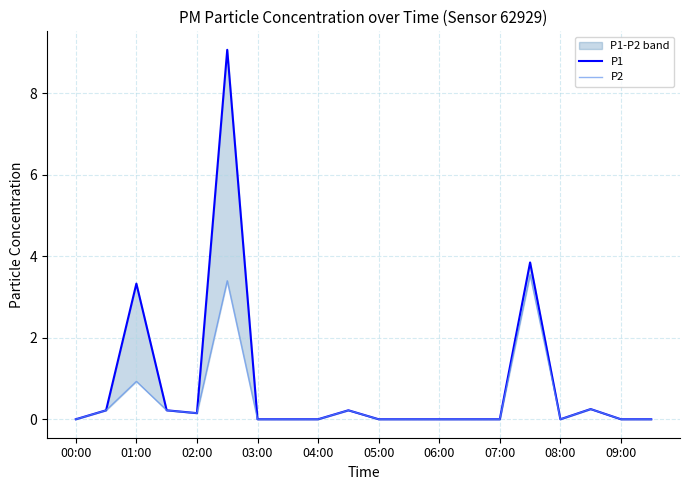

Is it true that P2 equals 0.4 at 09:00?

False